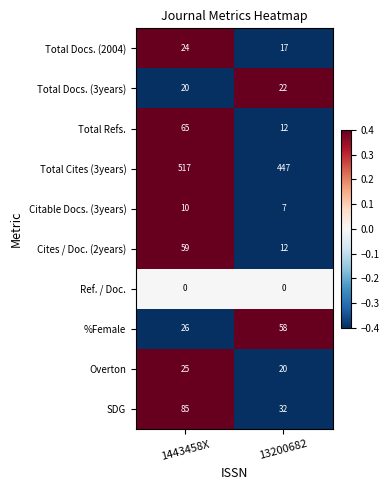

At 1443458X, list the series in order from largest to smallest.

Total Cites (3years), SDG, Total Refs., Cites / Doc. (2years), %Female, Overton, Total Docs. (2004), Total Docs. (3years), Citable Docs. (3years), Ref. / Doc.